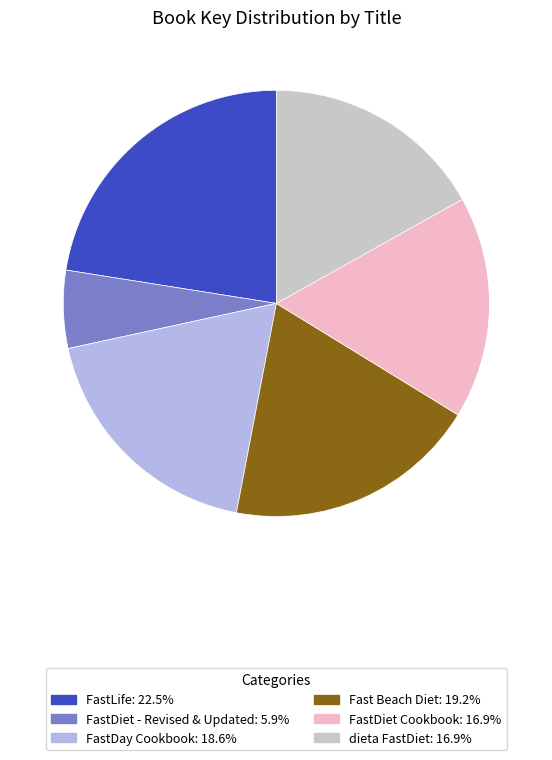

Is it true that dieta FastDiet is 17% of the pie?

True